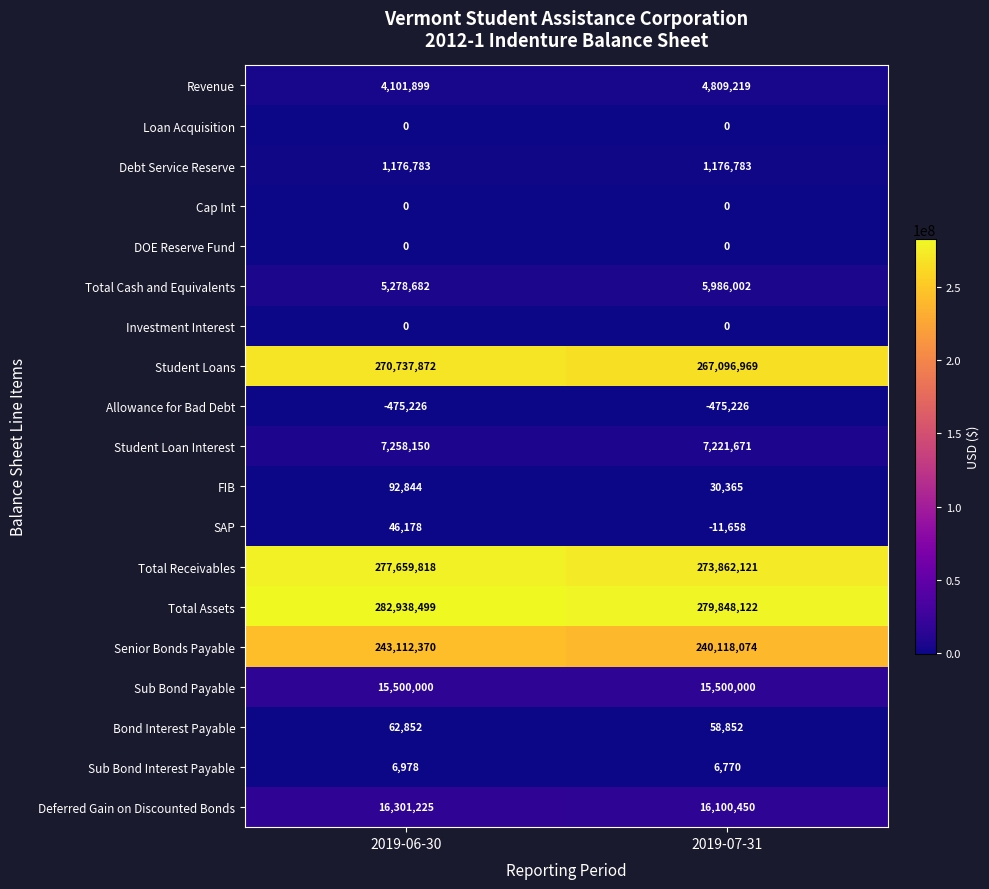

How many series are shown in this chart?

19